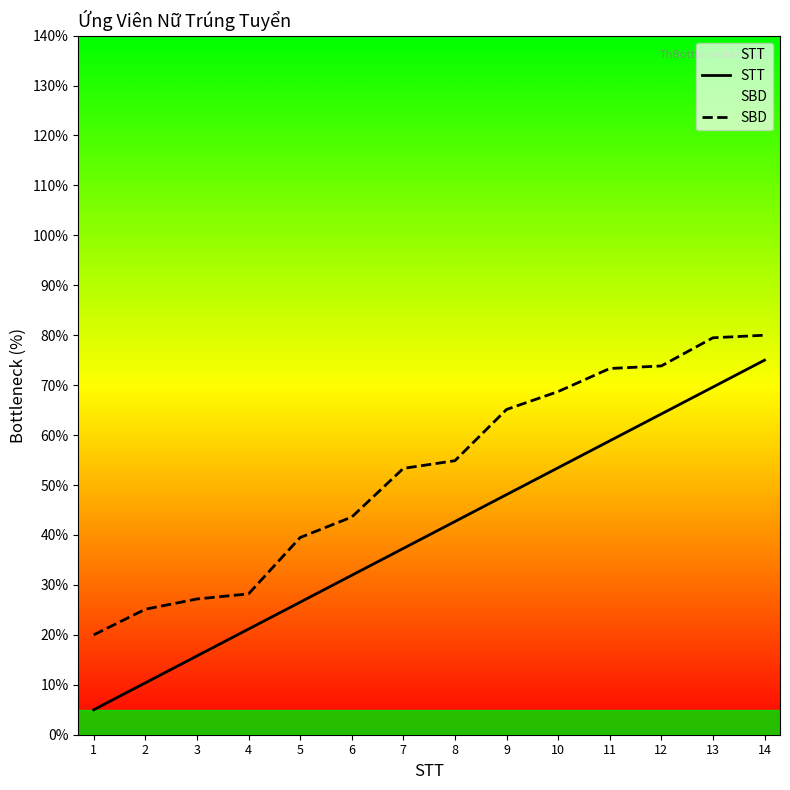

What is the total value across all series at 4?

49.4